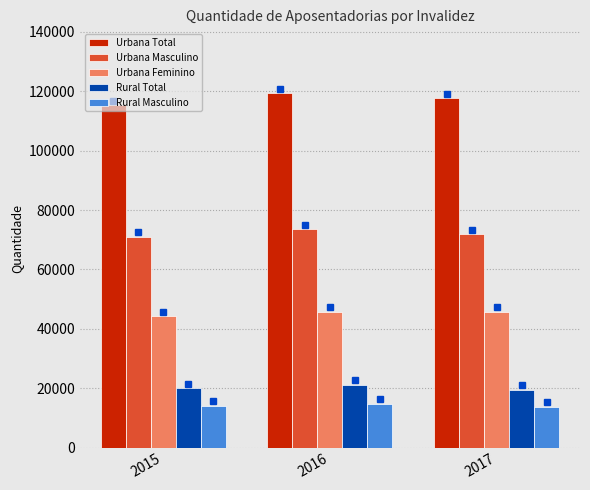

What is the spread (max minus min) of values at 2015?

101326